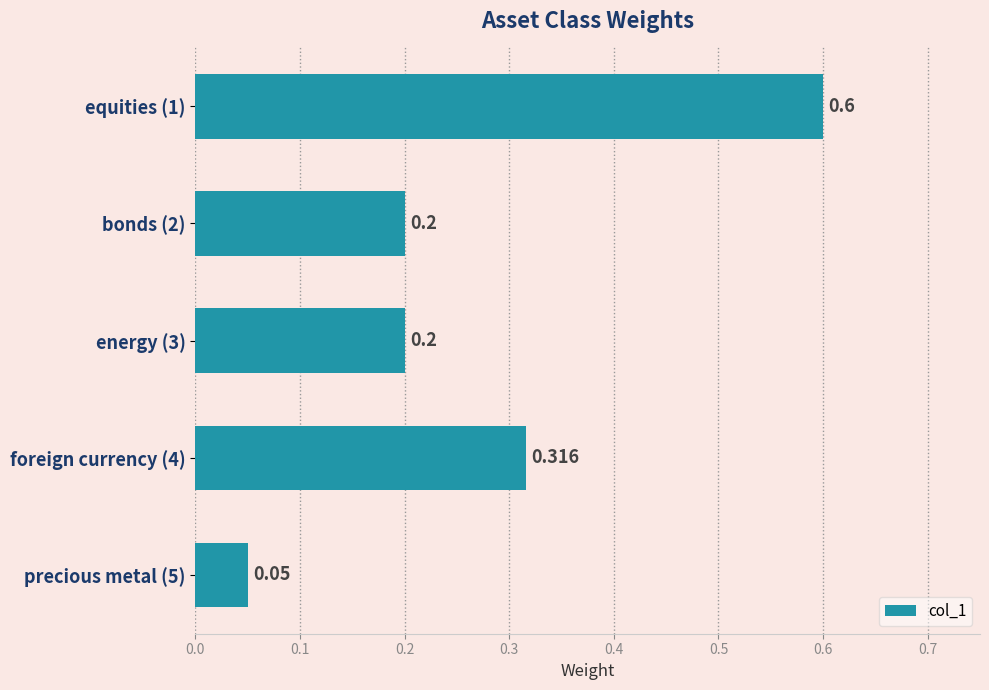

How many data points does each series have?

5